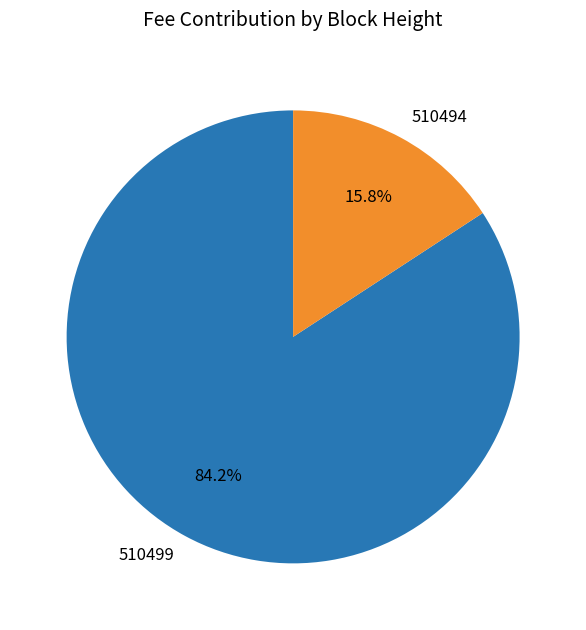

Which category accounts for the majority?

510499